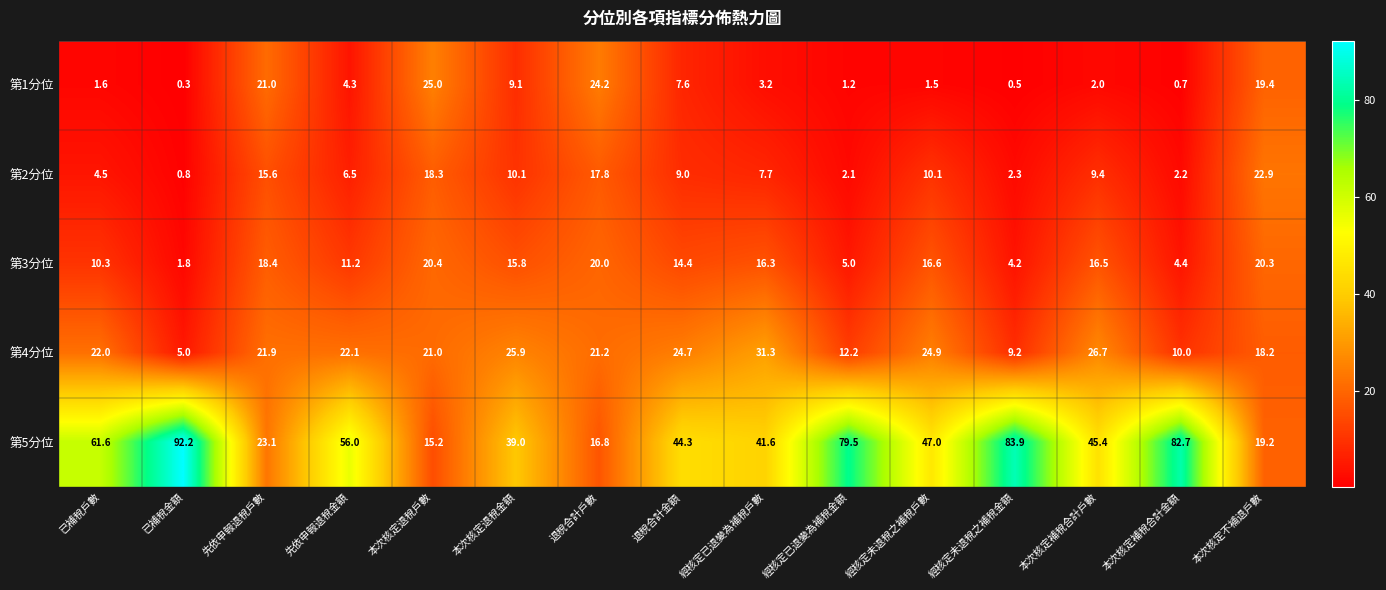

What is the highest value of the 第3分位 series?

20.4